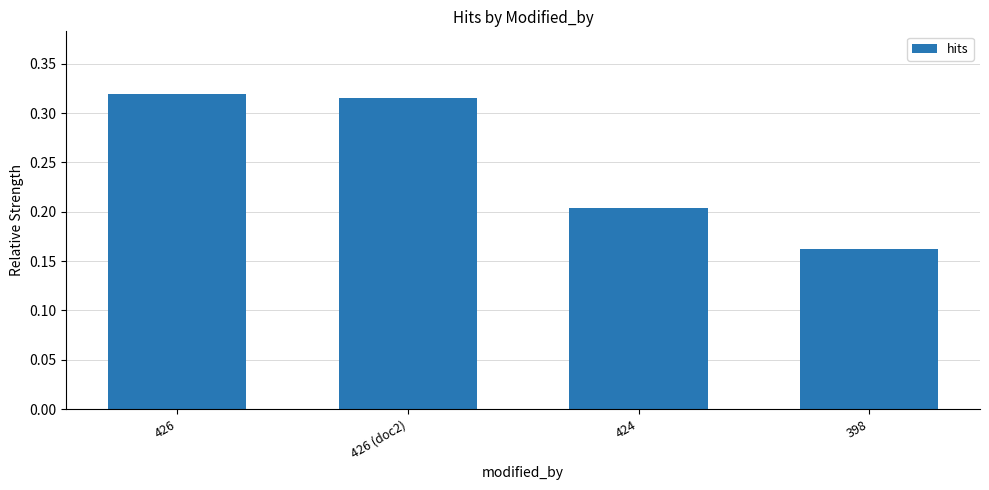

How many values are between 0 and 1?

4